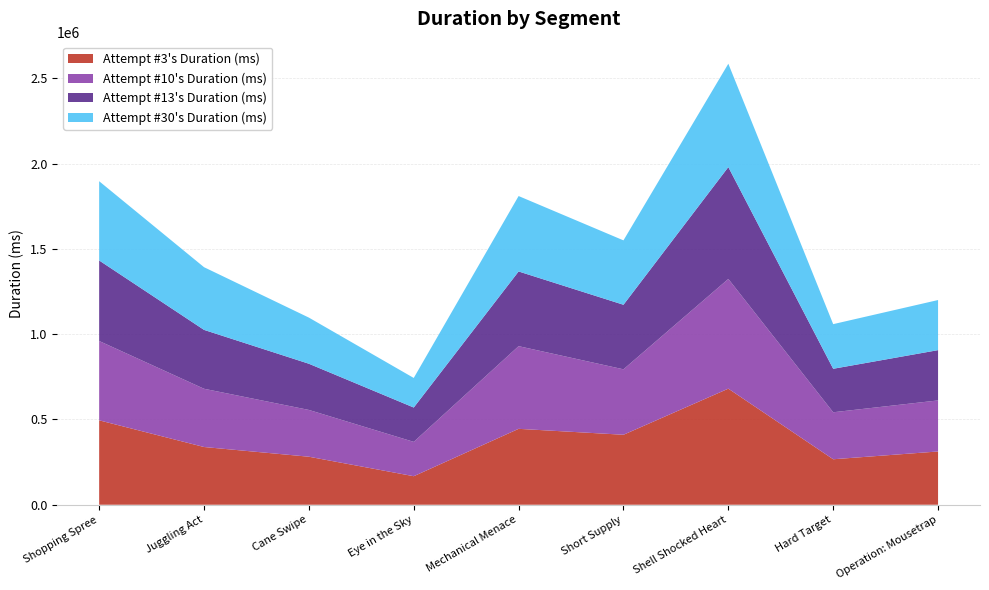

At which category is the sum across all series the highest?

Shell Shocked Heart